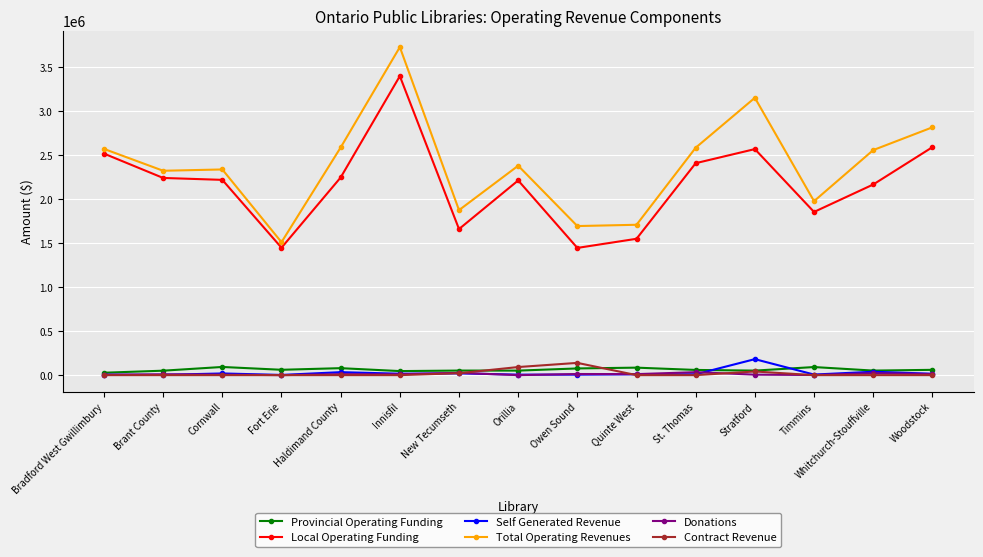

True or false: Provincial Operating Funding has more than 1 points higher than both neighbors.

True